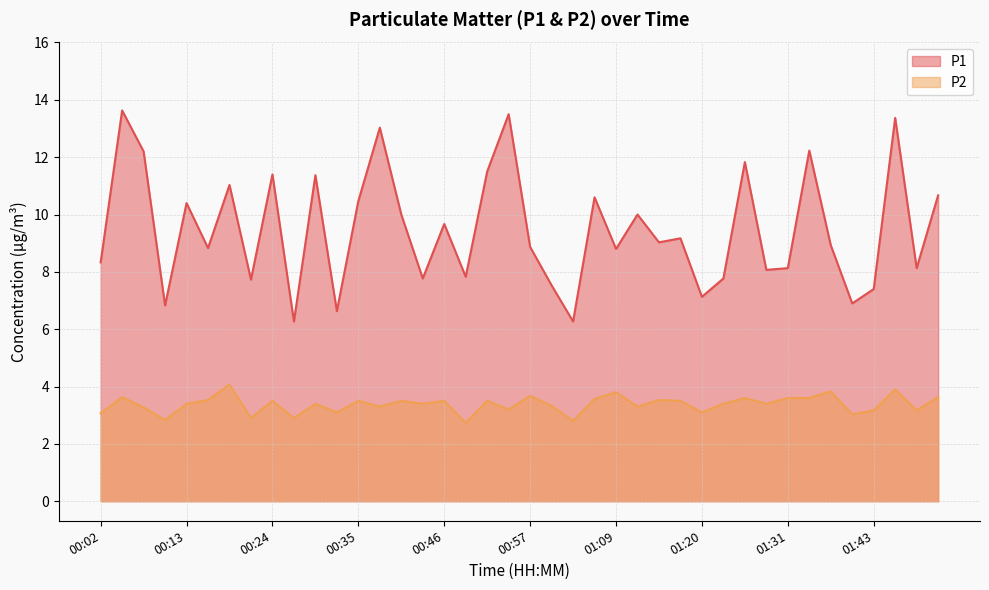

The P2 series shows 3.8 at 01:37. True or false?

True